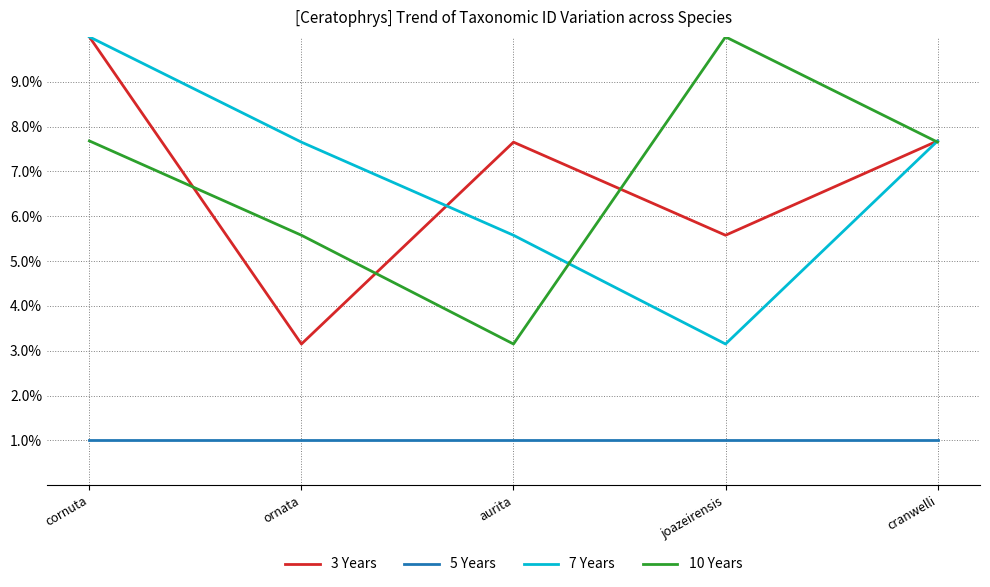

Count the number of data series in this chart.

4